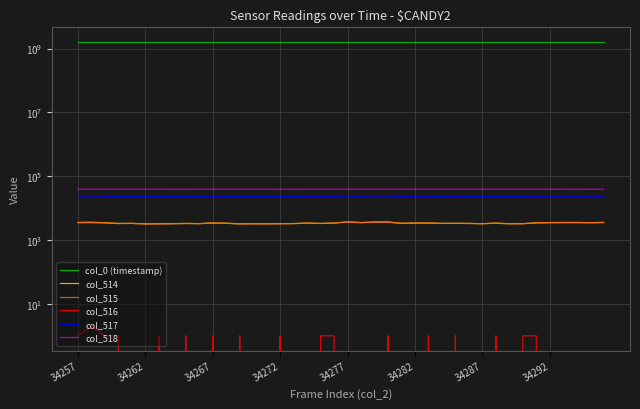

What are all the series names shown in the legend?

col_0 (timestamp), col_514, col_515, col_516, col_517, col_518